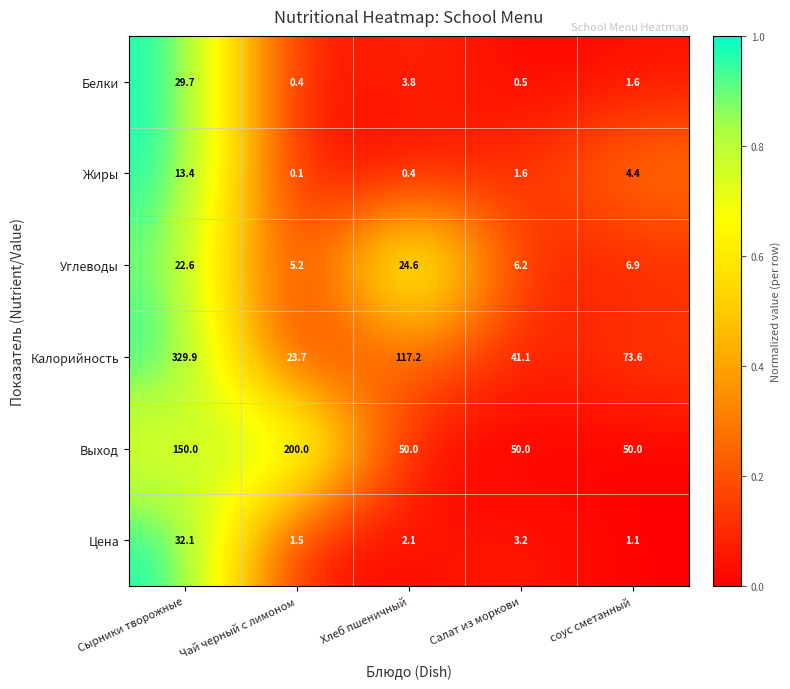

True or false: Калорийность has a value of 117.2 at Хлеб пшеничный.

True